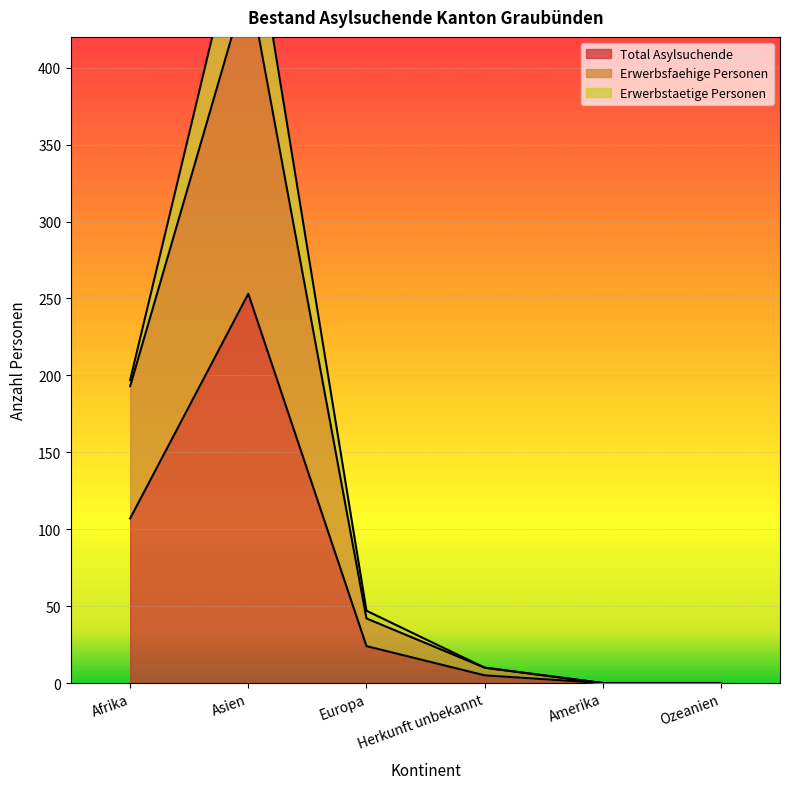

True or false: Erwerbsfaehige Personen has a value of 457 at Asien.

True